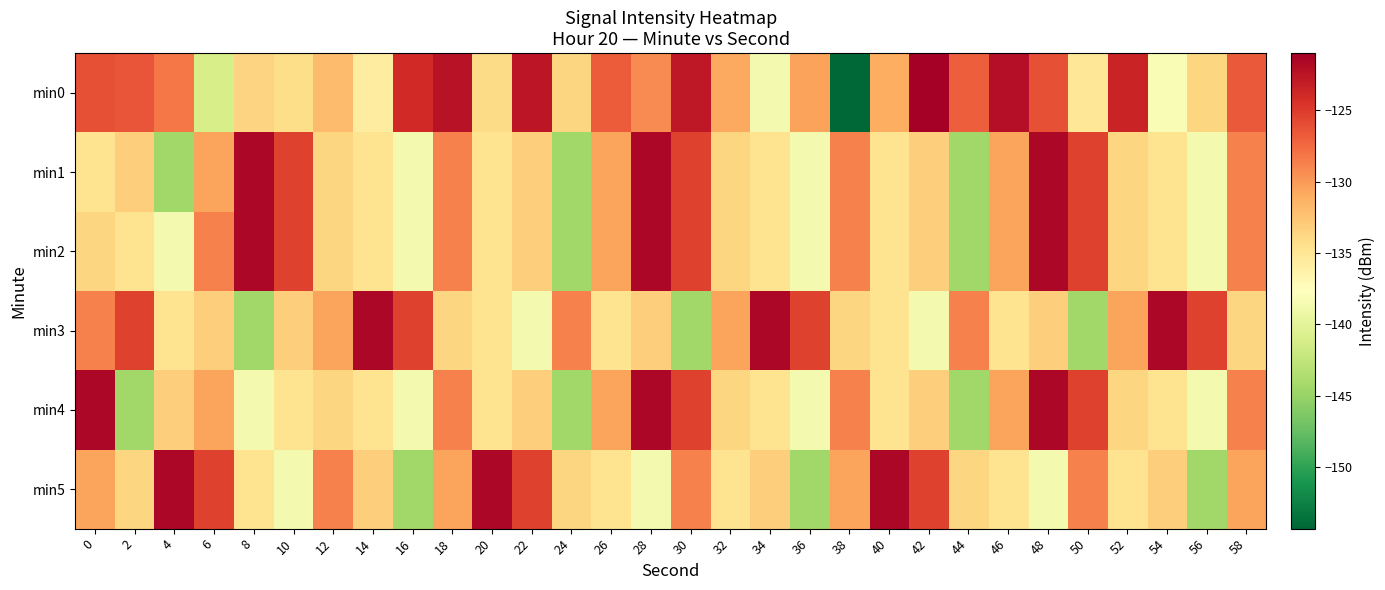

How many data points does each series have?

30